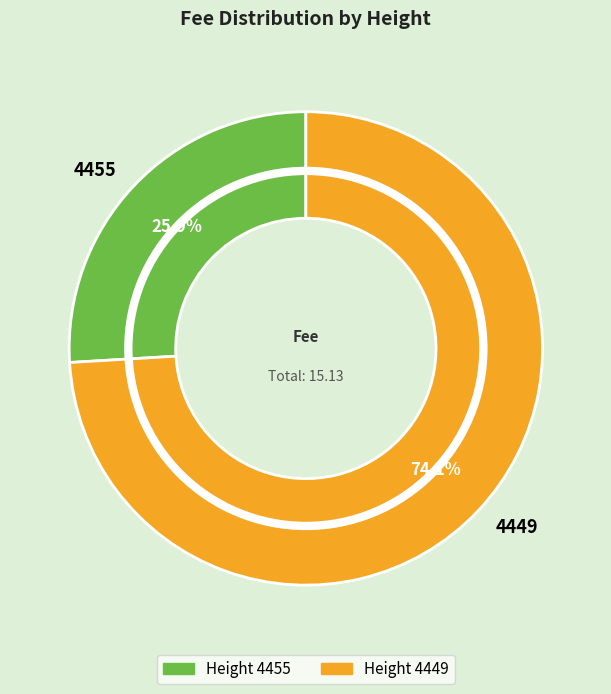

What is the largest slice in the pie chart?

4449